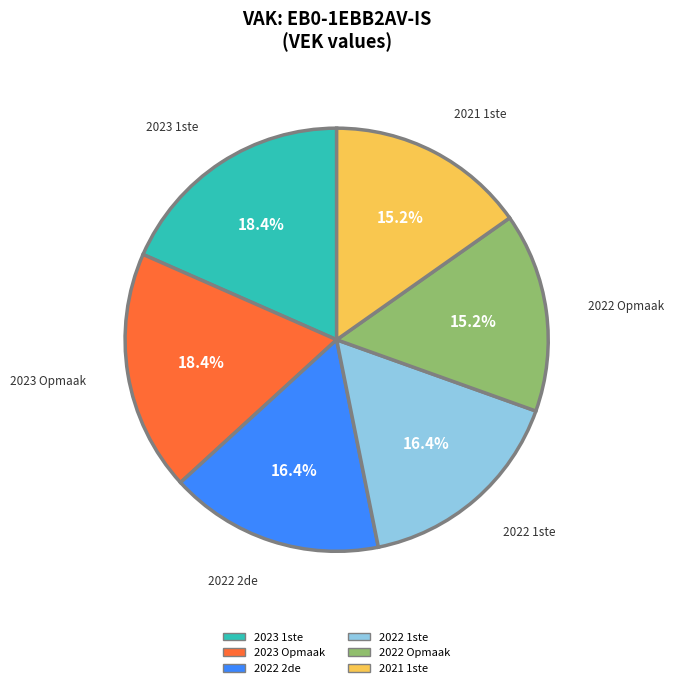

What is the total percentage of 2023 1ste and 2022 2de?

34.8%